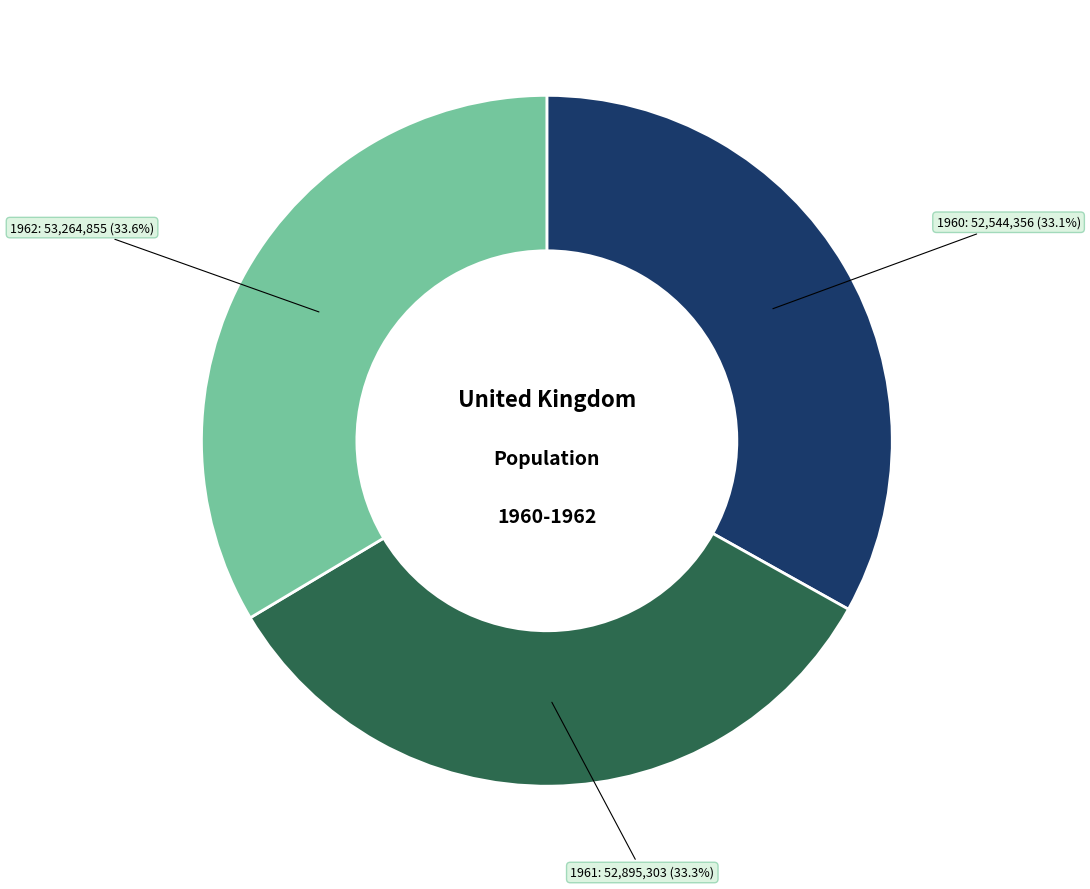

To the nearest percent, what is the average slice percentage?

33%